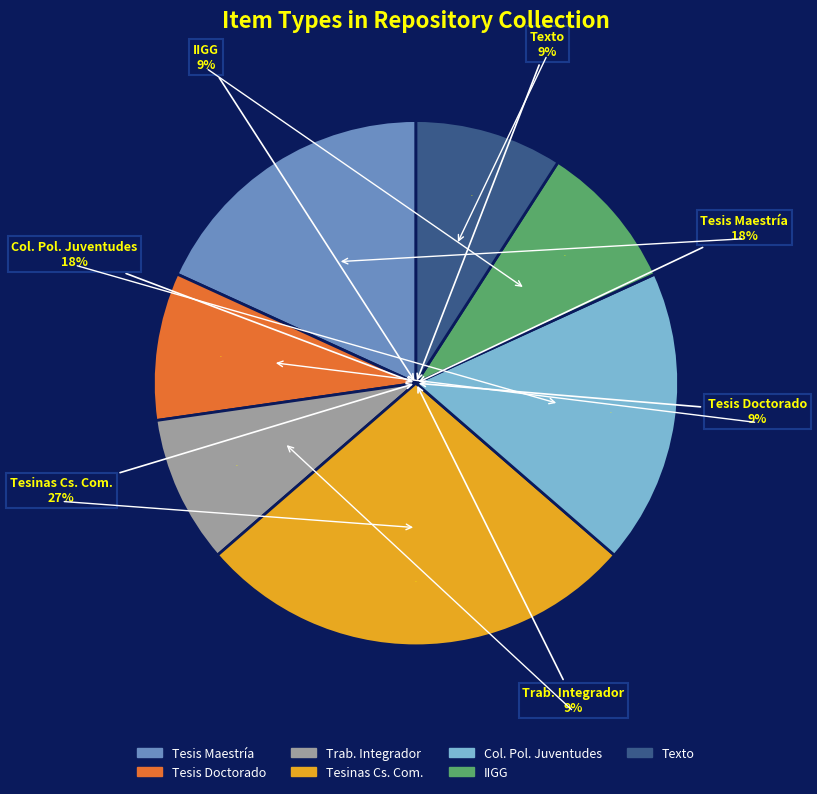

Is it true that Tesis de Maestría is 18% of the pie?

True